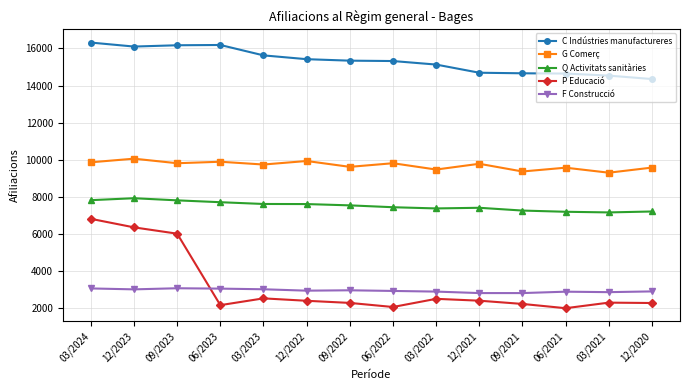

What is the label of the 11th point from the right?

06/2023